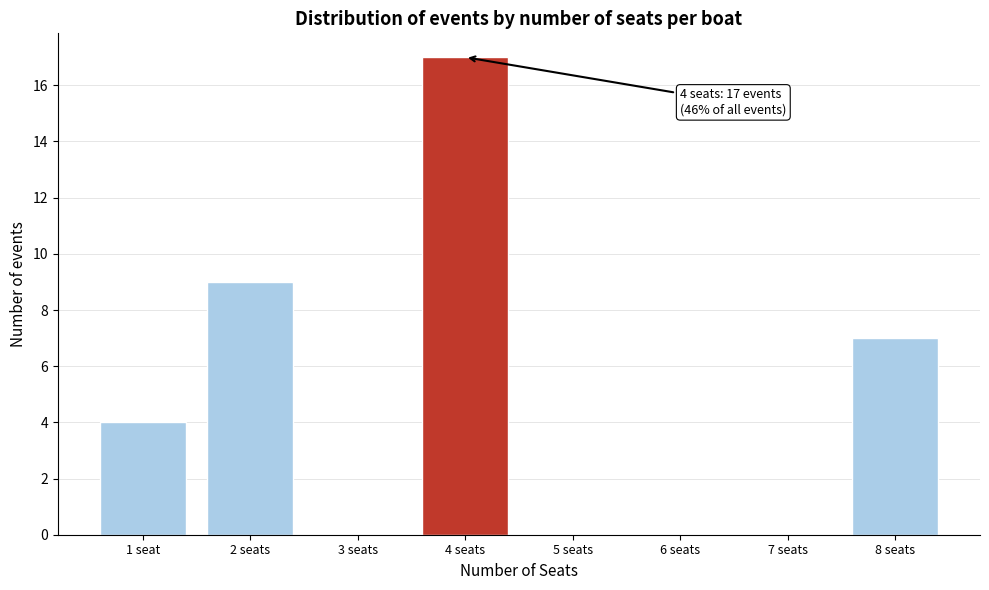

Reading right to left, transcribe all the data shown in this chart.

8 seats=7	7 seats=0	6 seats=0	5 seats=0	4 seats=17	3 seats=0	2 seats=9	1 seat=4